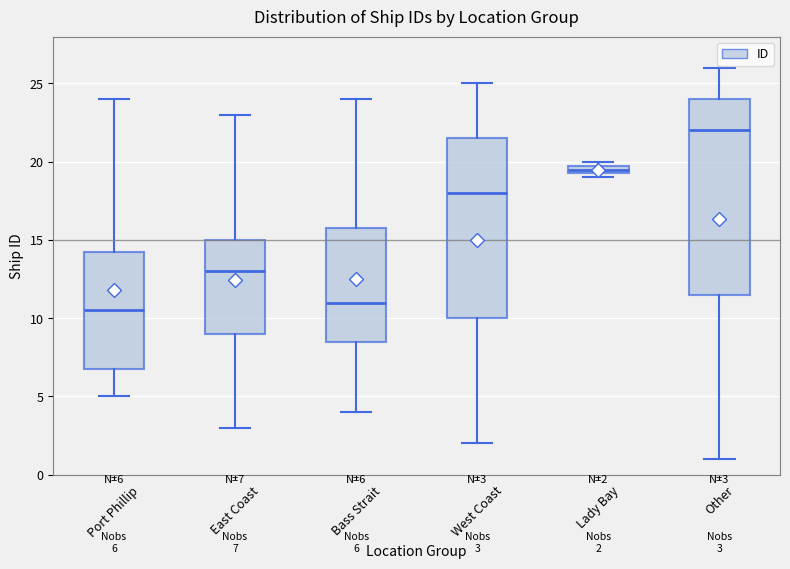

Comparing the boxes themselves (not the whiskers), which one is the tallest?

Other